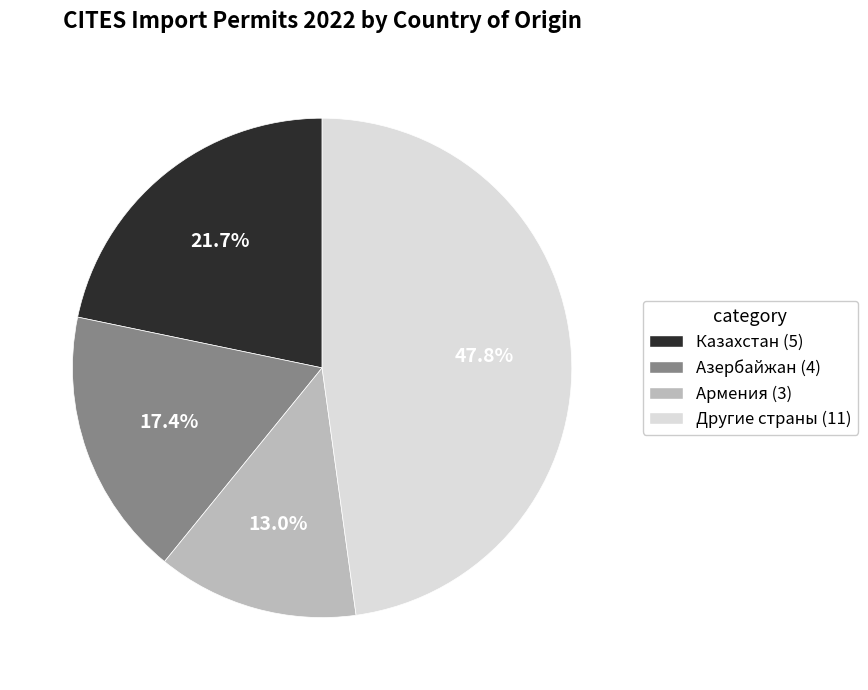

Is there a majority slice in this chart?

No